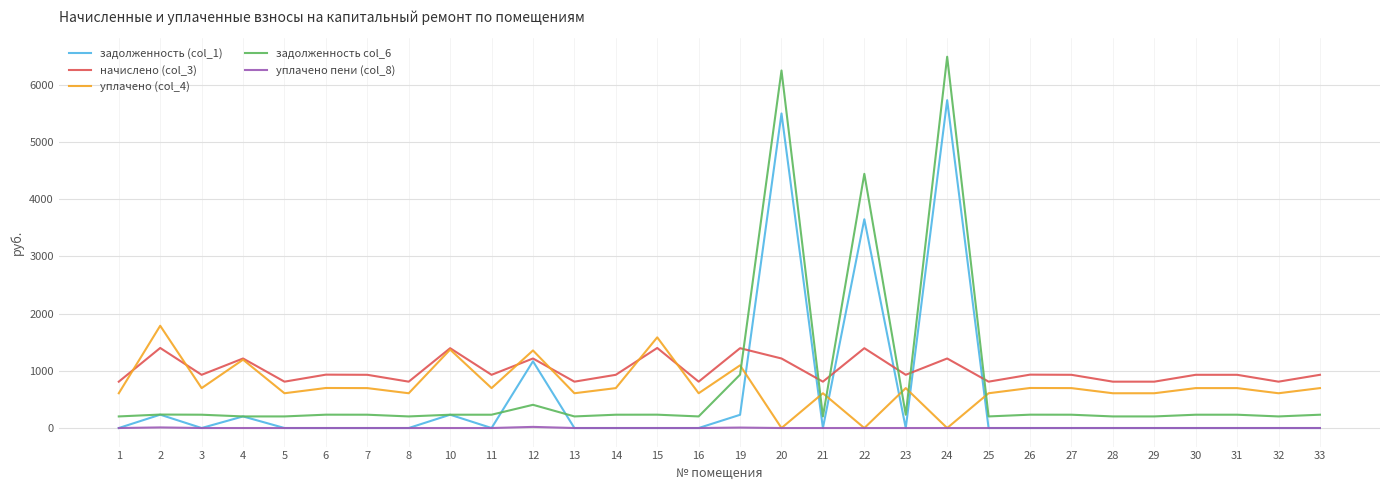

Which series has the largest range (max minus min)?

задолженность col_6